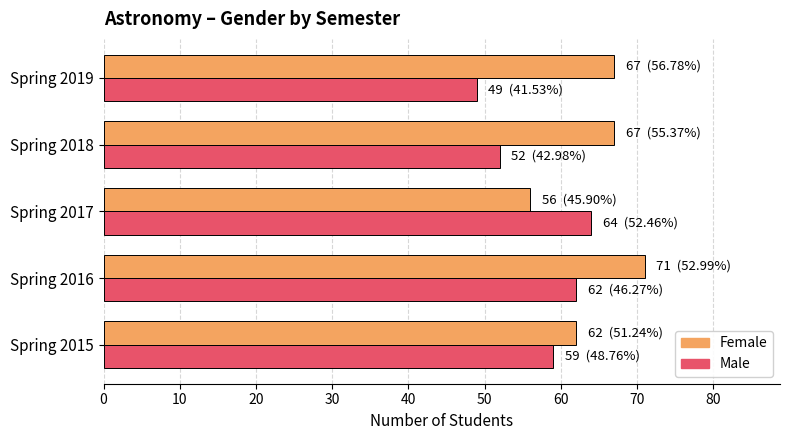

Count the Male values in the range 52 to 62.

3